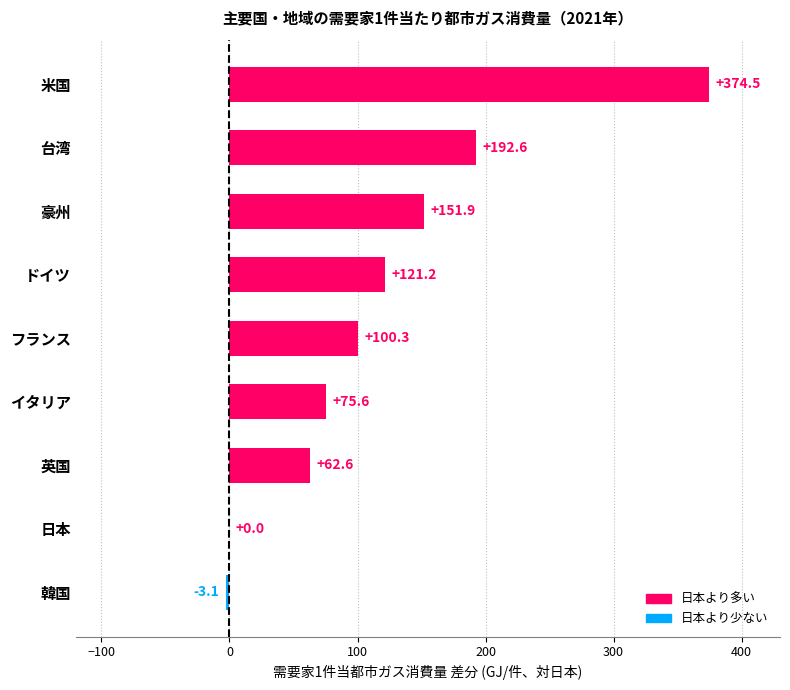

How many data points does each series have?

9